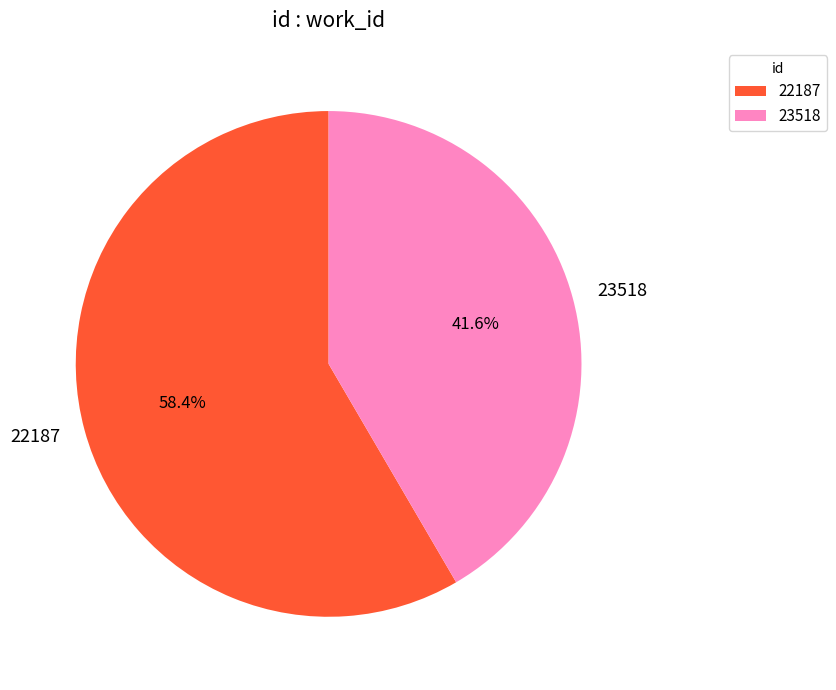

How much of the chart is everything except 22187?

41.6%